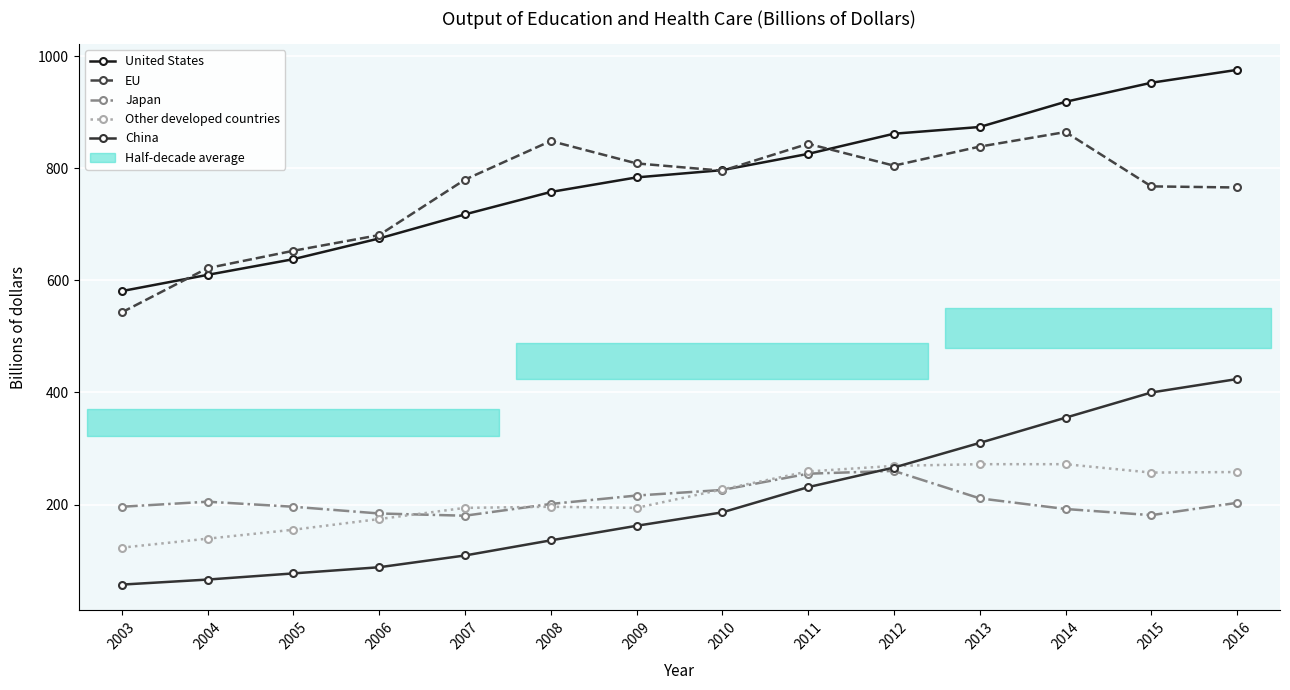

How many categories are shown in the chart?

14